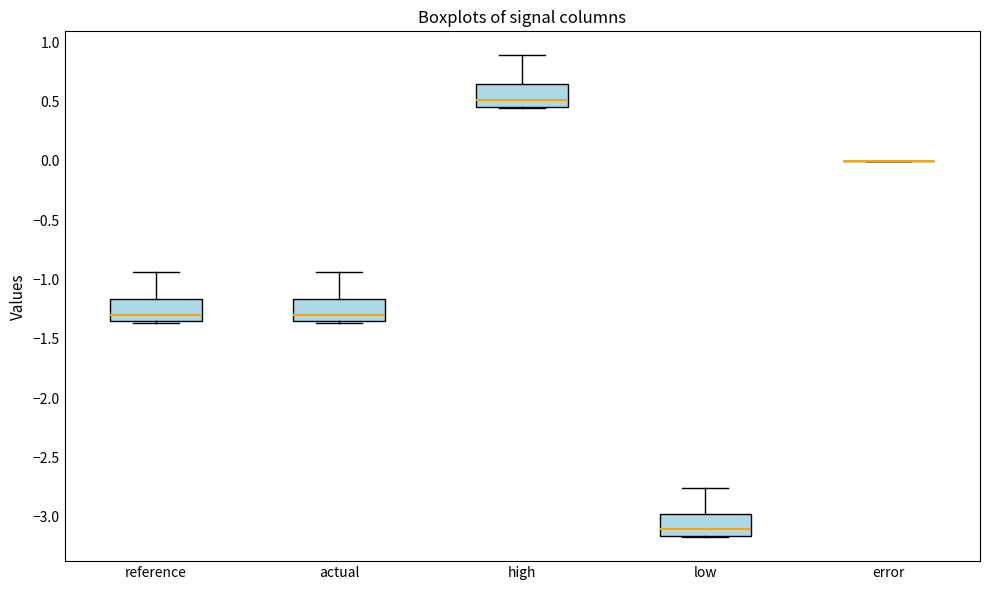

Reading left to right, read every box against the y-axis: the position of its median line, the range the box covers, and the ends of its whiskers. The values are not printed on the chart, so give them approximately, as read against the axis.

reference: median -1.30, box -1.35 to -1.15, whiskers -1.35 to -0.95
actual: median -1.30, box -1.35 to -1.15, whiskers -1.35 to -0.95
high: median 0.50, box 0.45 to 0.65, whiskers 0.45 to 0.90
low: median -3.10, box -3.15 to -3.00, whiskers -3.15 to -2.75
error: box collapsed to a line at 0.00, whiskers 0.00 to 0.00